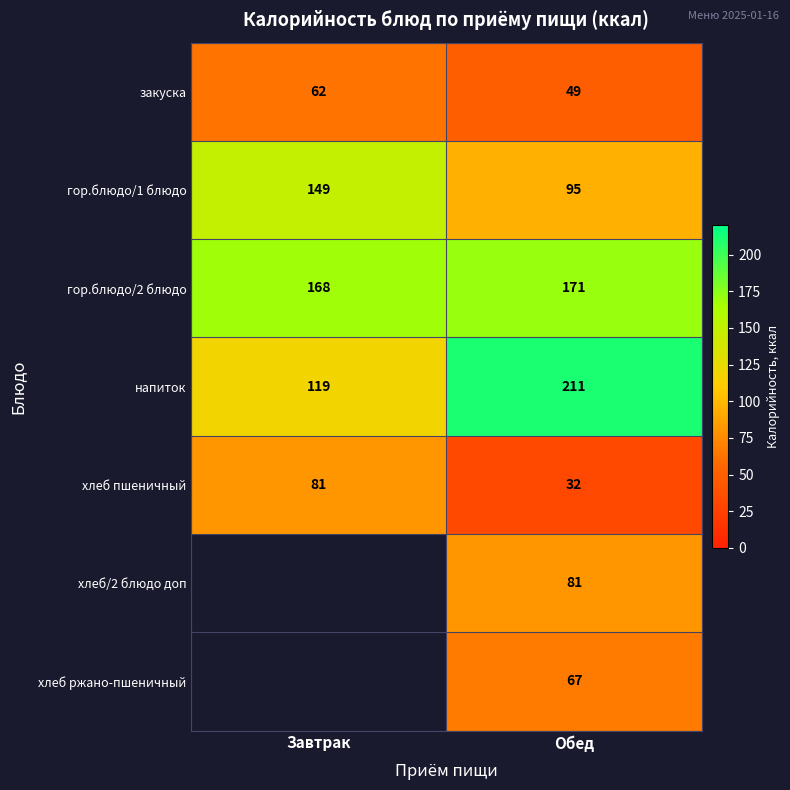

Which category has the lowest value in the гор.блюдо/2 блюдо series?

Завтрак